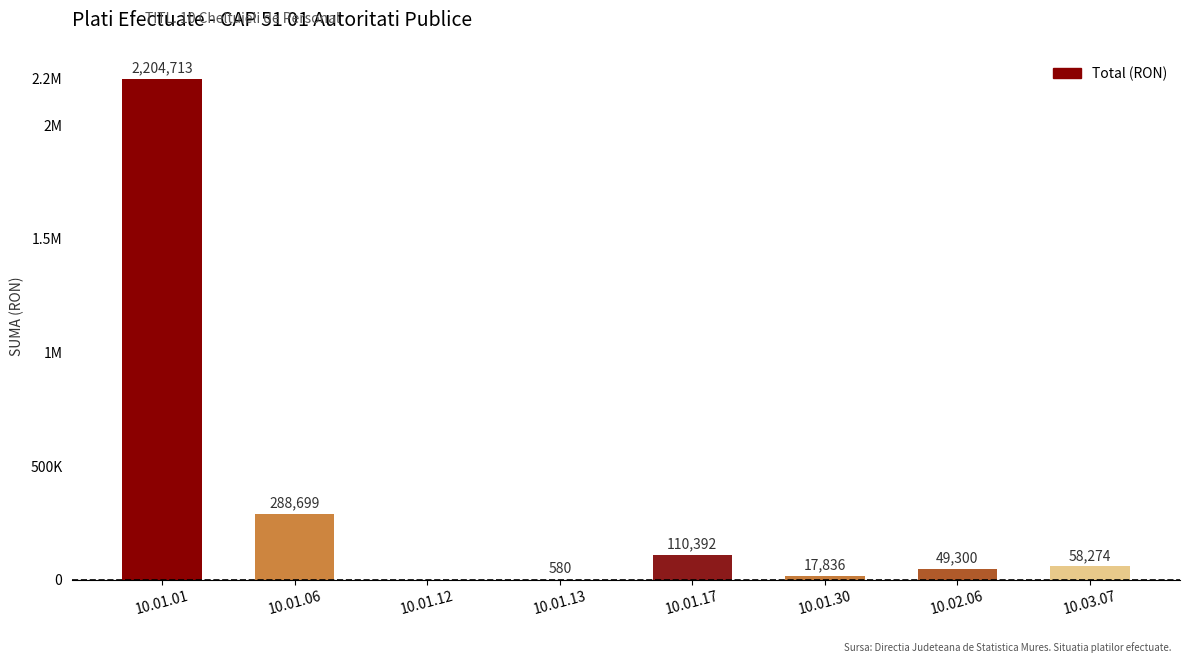

Rank the categories by value from lowest to highest.

10.01.12, 10.01.13, 10.01.30, 10.02.06, 10.03.07, 10.01.17, 10.01.06, 10.01.01